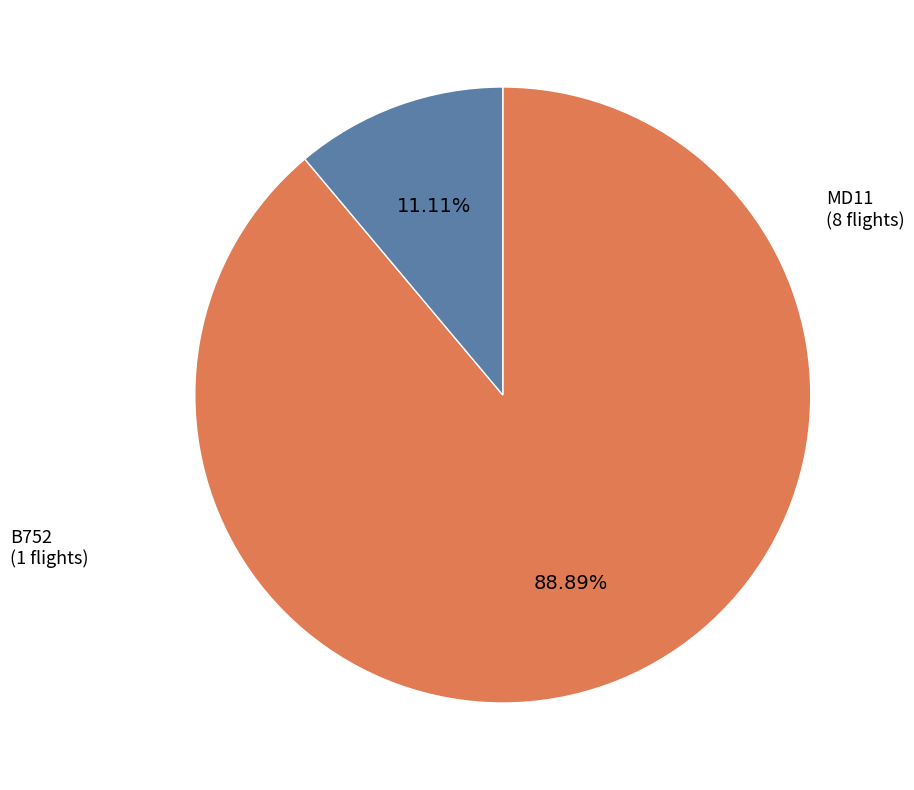

To the nearest percent, what is the difference between the largest and smallest slice percentages?

78%